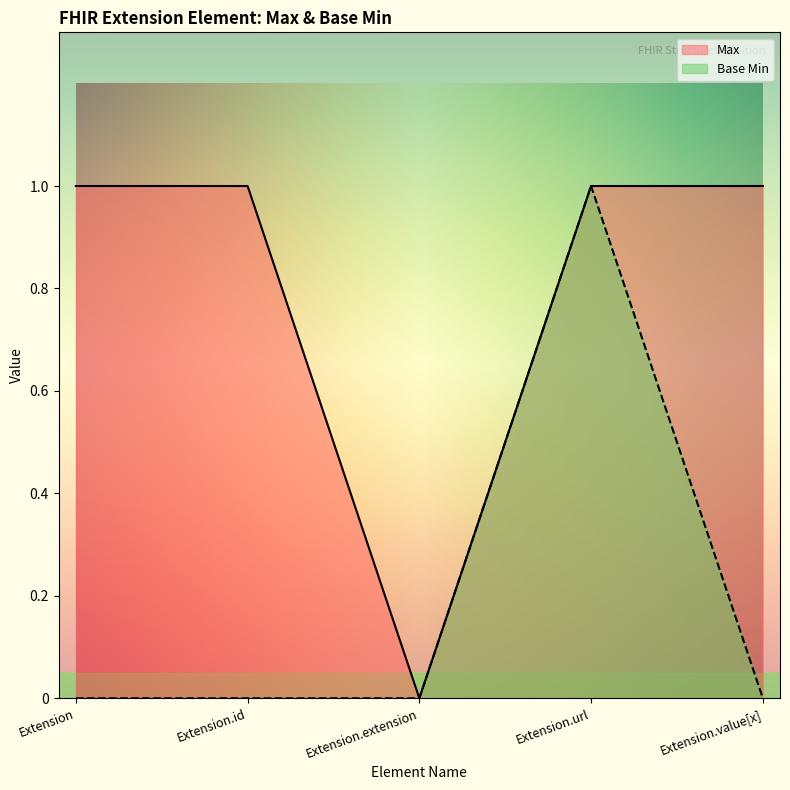

Rank the categories by Max value from highest to lowest.

Extension, Extension.id, Extension.url, Extension.value[x], Extension.extension